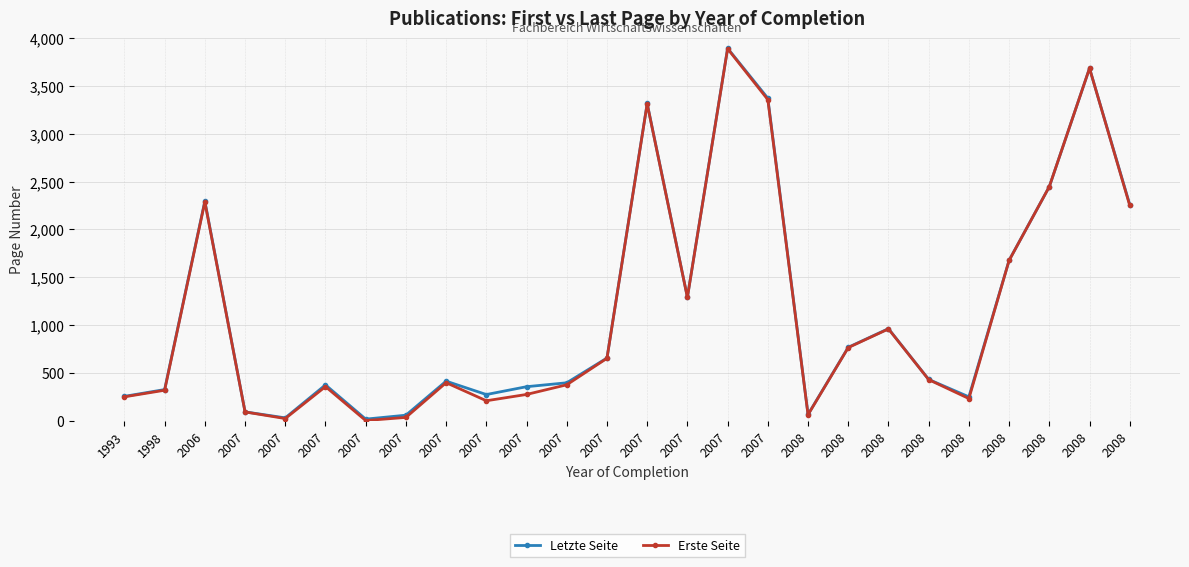

What are all the series names shown in the legend?

Letzte Seite, Erste Seite